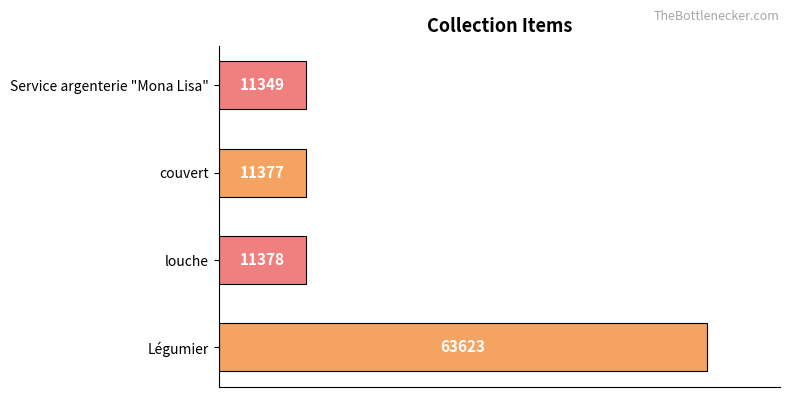

How many series are shown in this chart?

1